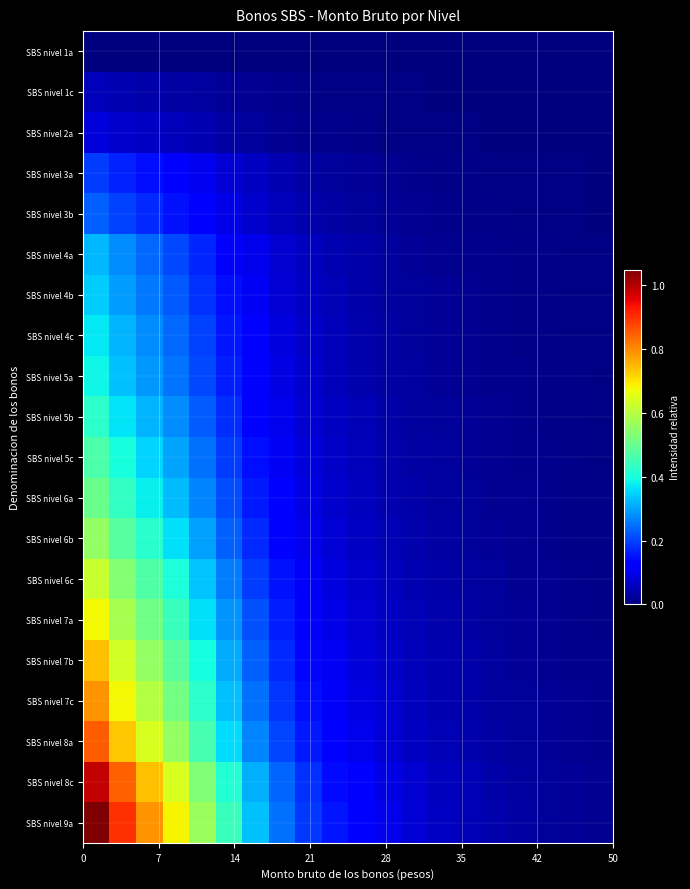

Rank the series by their maximum value, from highest to lowest.

SBS nivel 9a, SBS nivel 8c, SBS nivel 8a, SBS nivel 7c, SBS nivel 7b, SBS nivel 7a, SBS nivel 6c, SBS nivel 6b, SBS nivel 6a, SBS nivel 5c, SBS nivel 5b, SBS nivel 5a, SBS nivel 4c, SBS nivel 4b, SBS nivel 4a, SBS nivel 3b, SBS nivel 3a, SBS nivel 2a, SBS nivel 1c, SBS nivel 1a